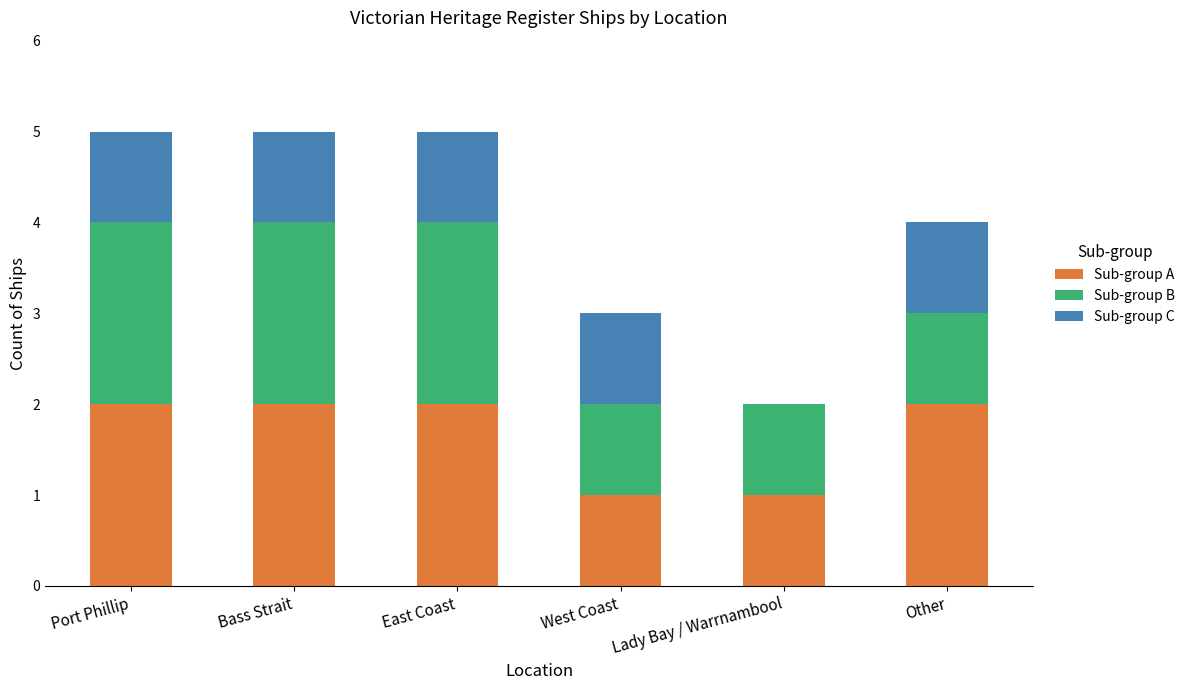

What is the total value across all series at West Coast?

3